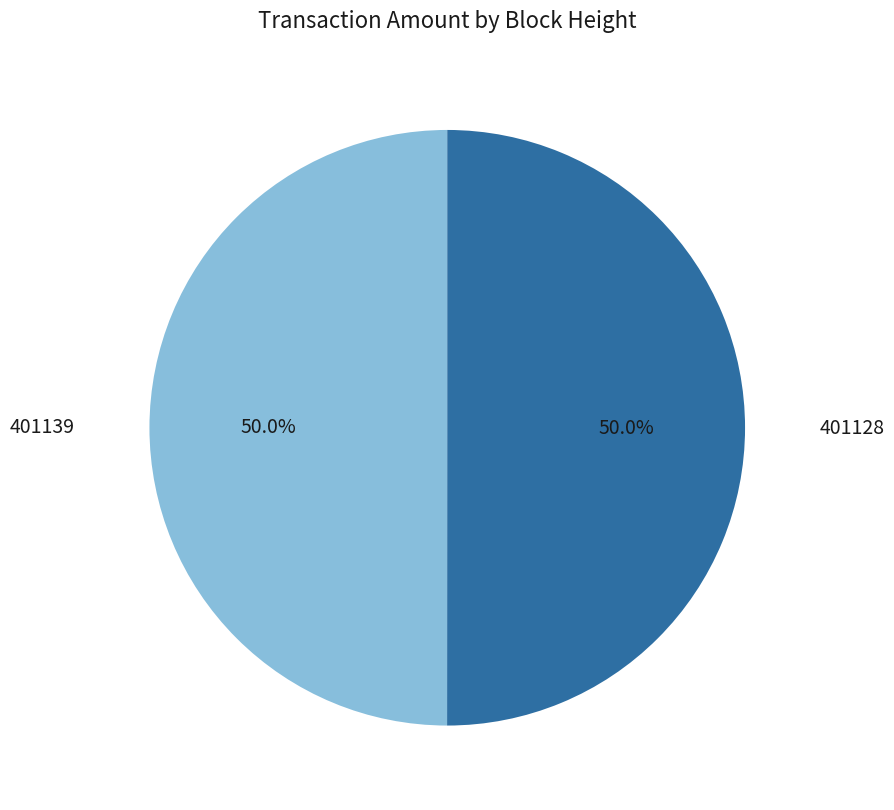

Count the number of slices in the pie.

2